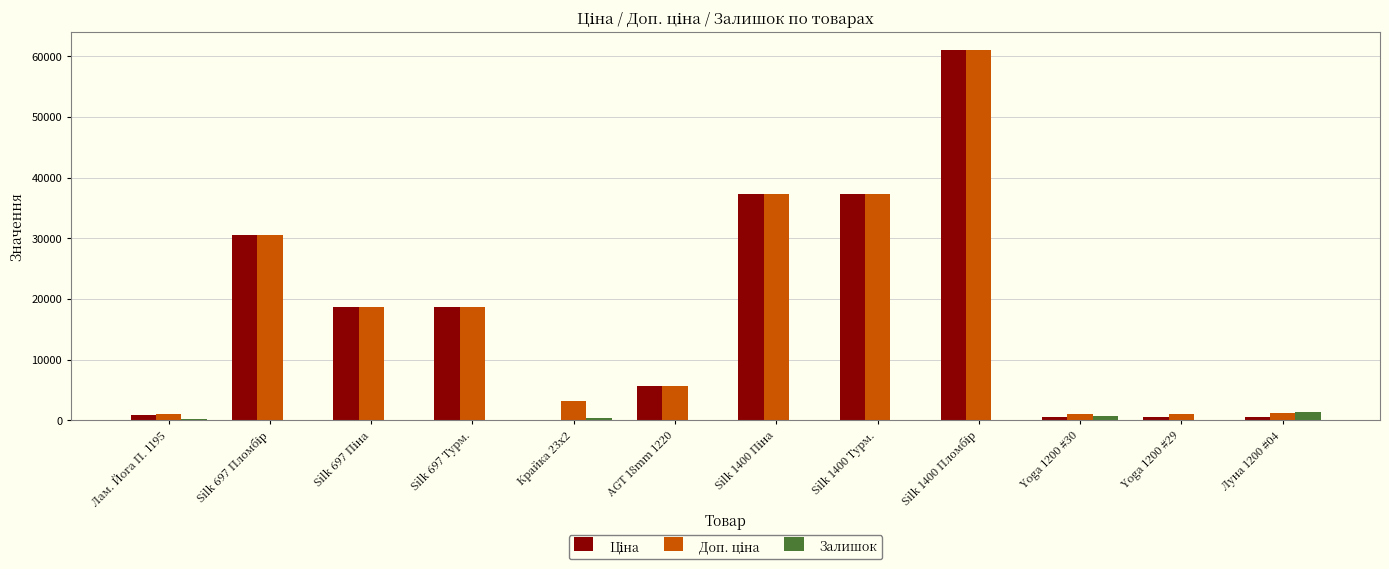

Between Yoga 1200 #30 and Silk 1400 Піна, which is larger?

Silk 1400 Піна